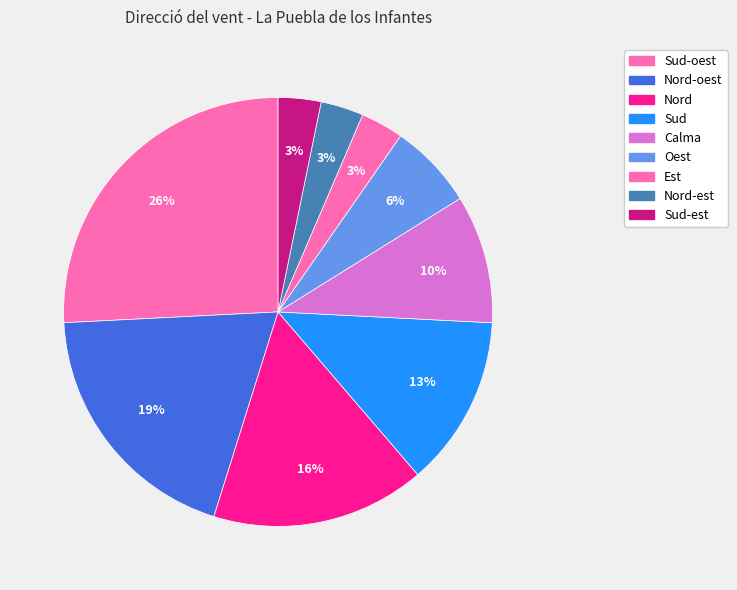

Count the number of slices in the pie.

9